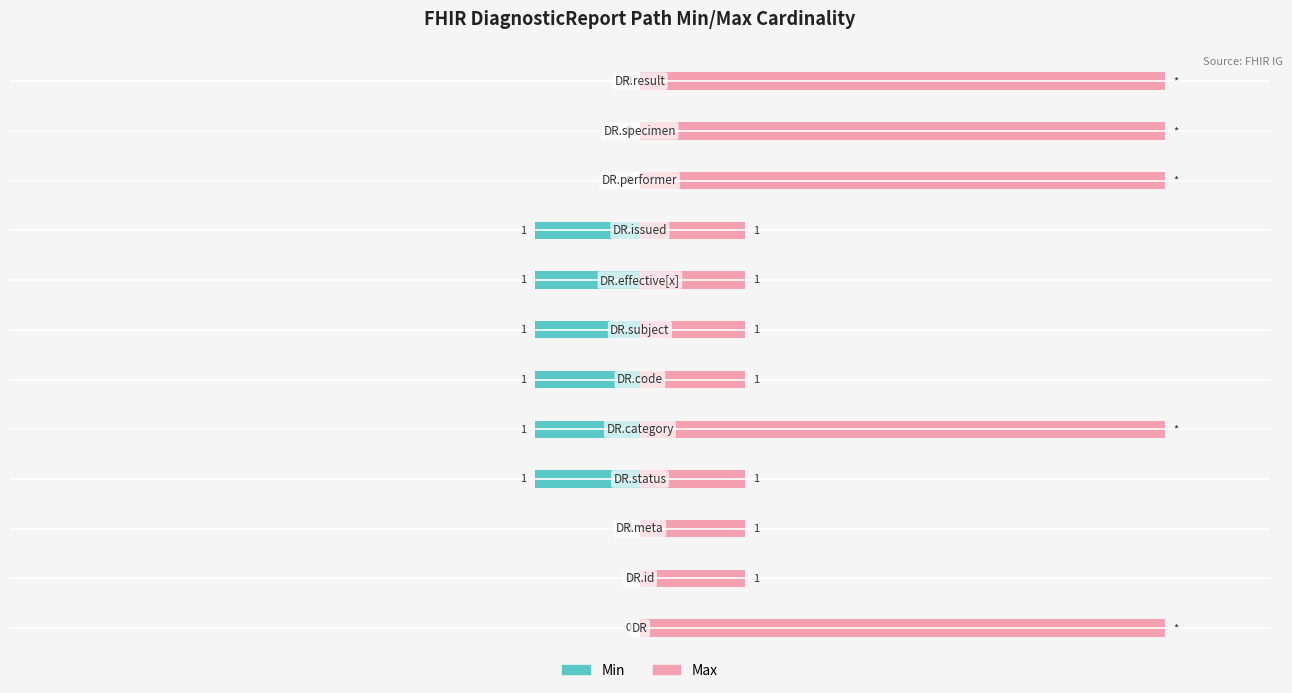

How many bars are there in total?

24